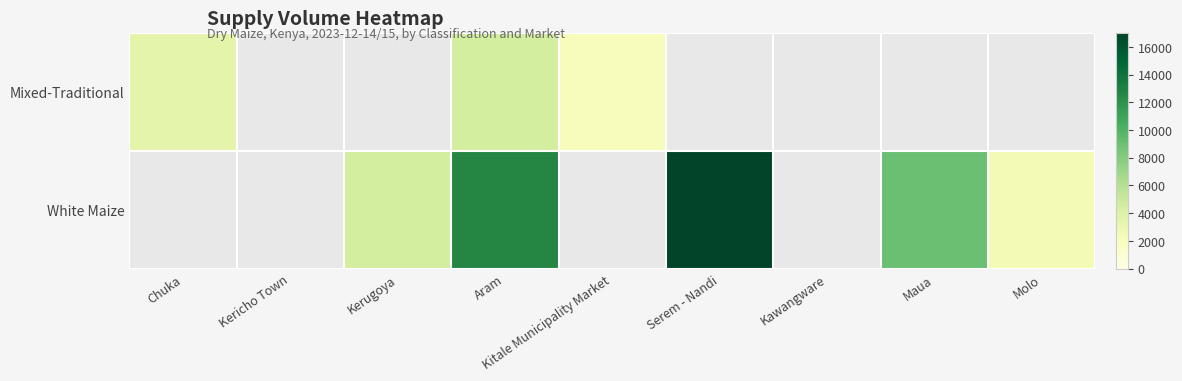

How many values in White Maize are above zero?

5